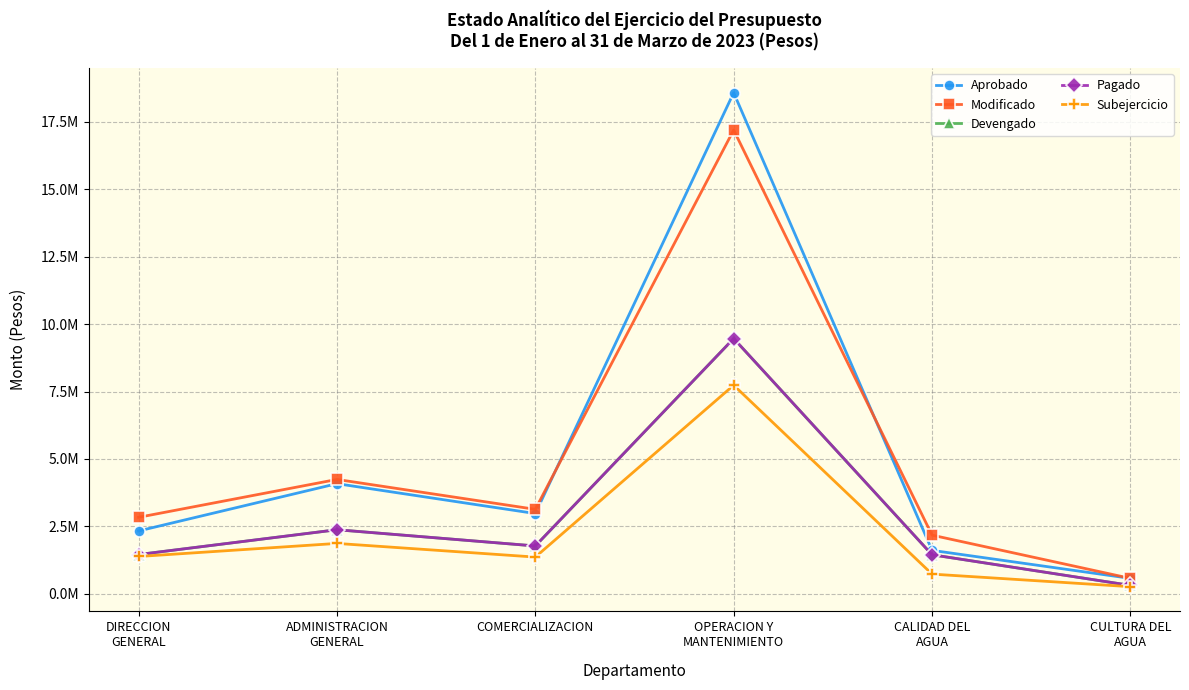

Is this an area chart (filled region under the line)?

No